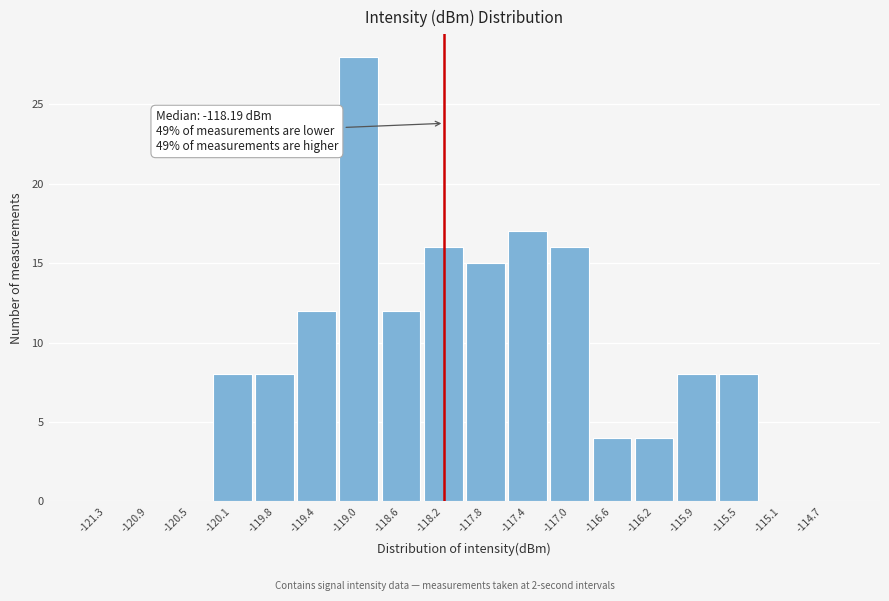

Which range on the x-axis has the tallest bar?

-119.15 to -118.80